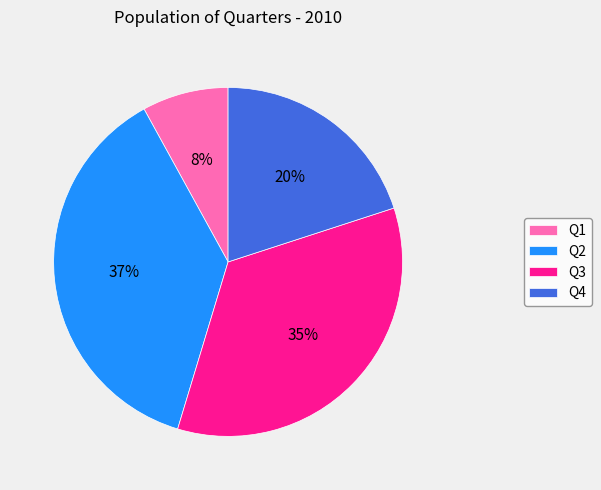

Is the sum of Q2 and Q4 greater than half?

Yes